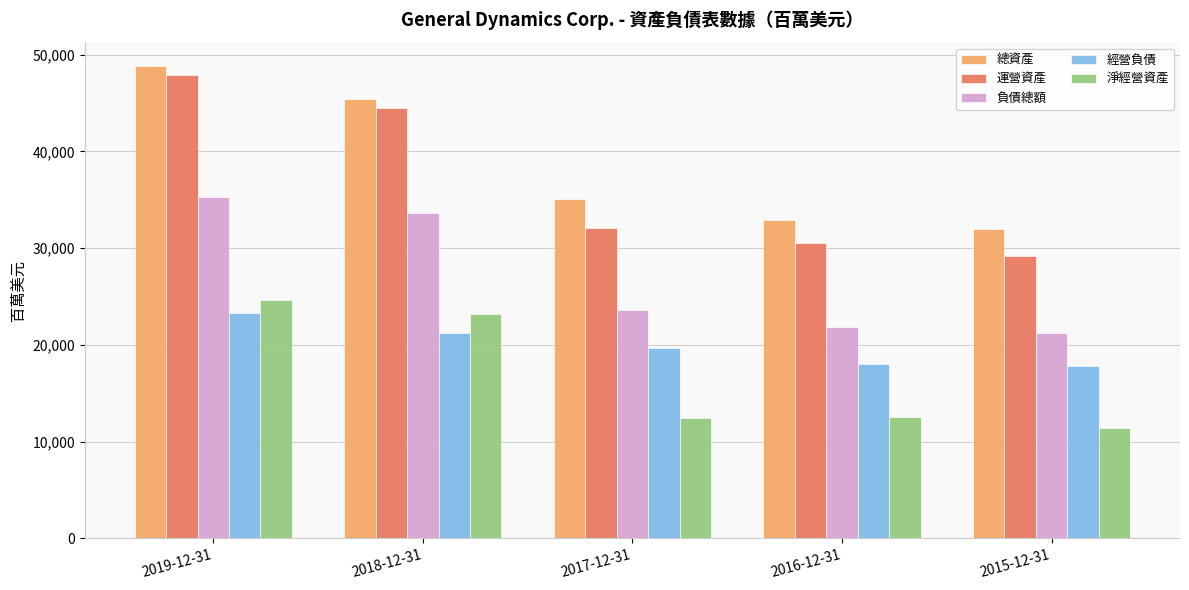

Rank the series at 2017-12-31 from lowest to highest value.

淨經營資產, 經營負債, 負債總額, 運營資產, 總資產